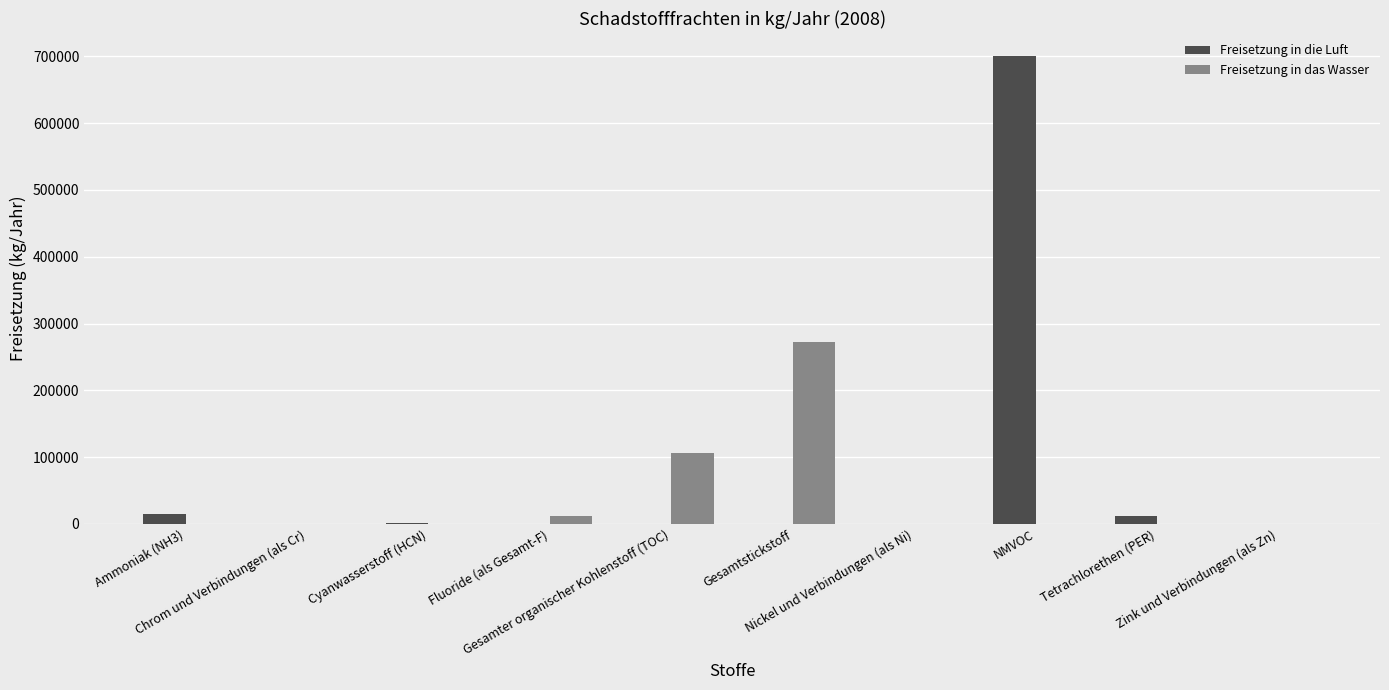

The value of Freisetzung in das Wasser at Cyanwasserstoff (HCN) is -130361. True or false?

False